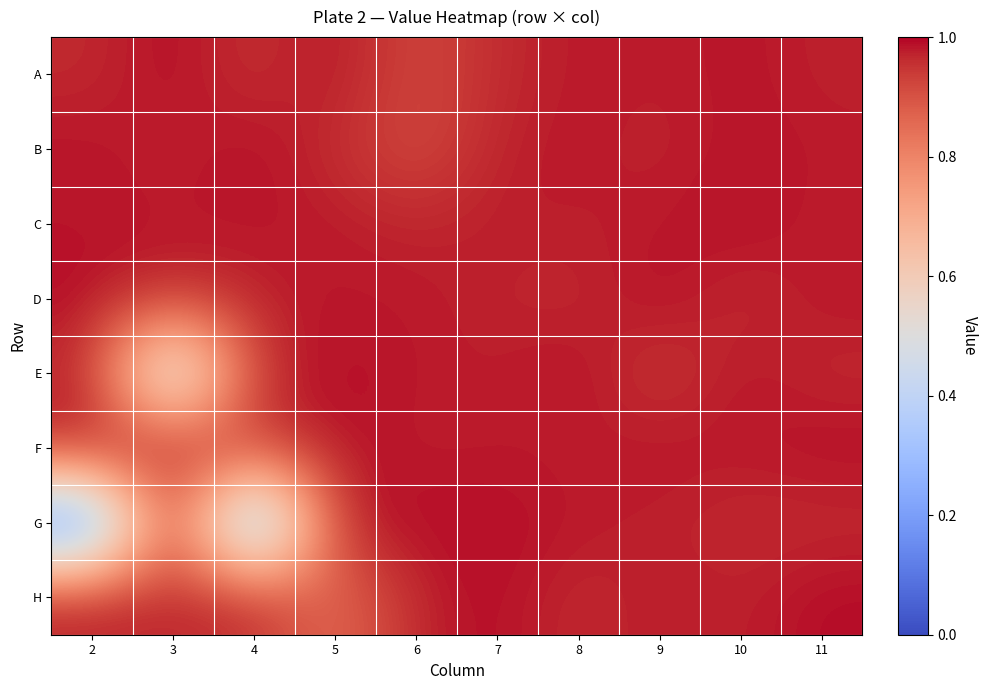

At which category is the sum across all series the highest?

7